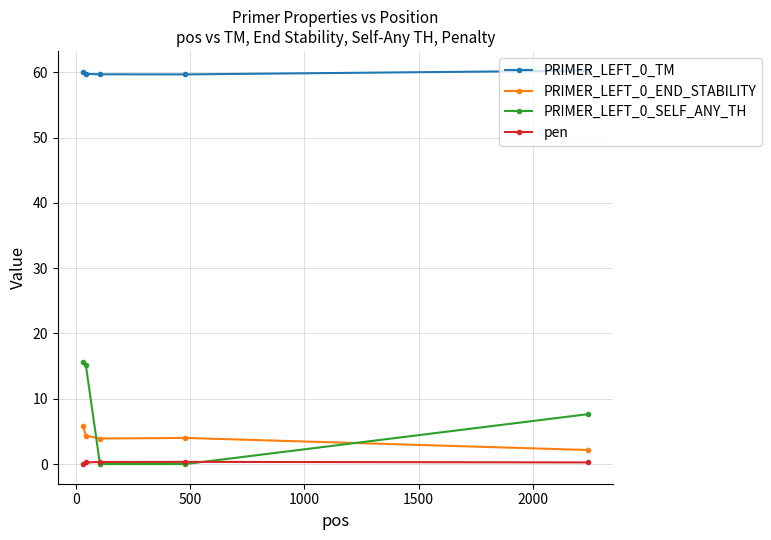

What is the value of the PRIMER_LEFT_0_SELF_ANY_TH point at the 2nd from the left?

15.2